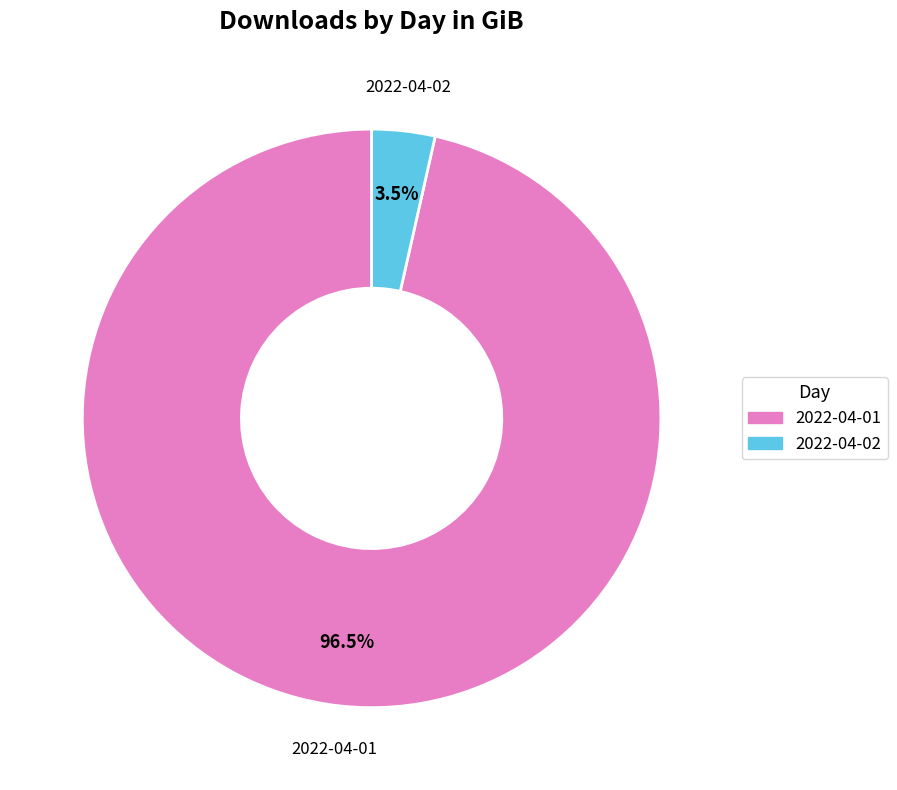

Is 2022-04-02 the majority of the pie?

No